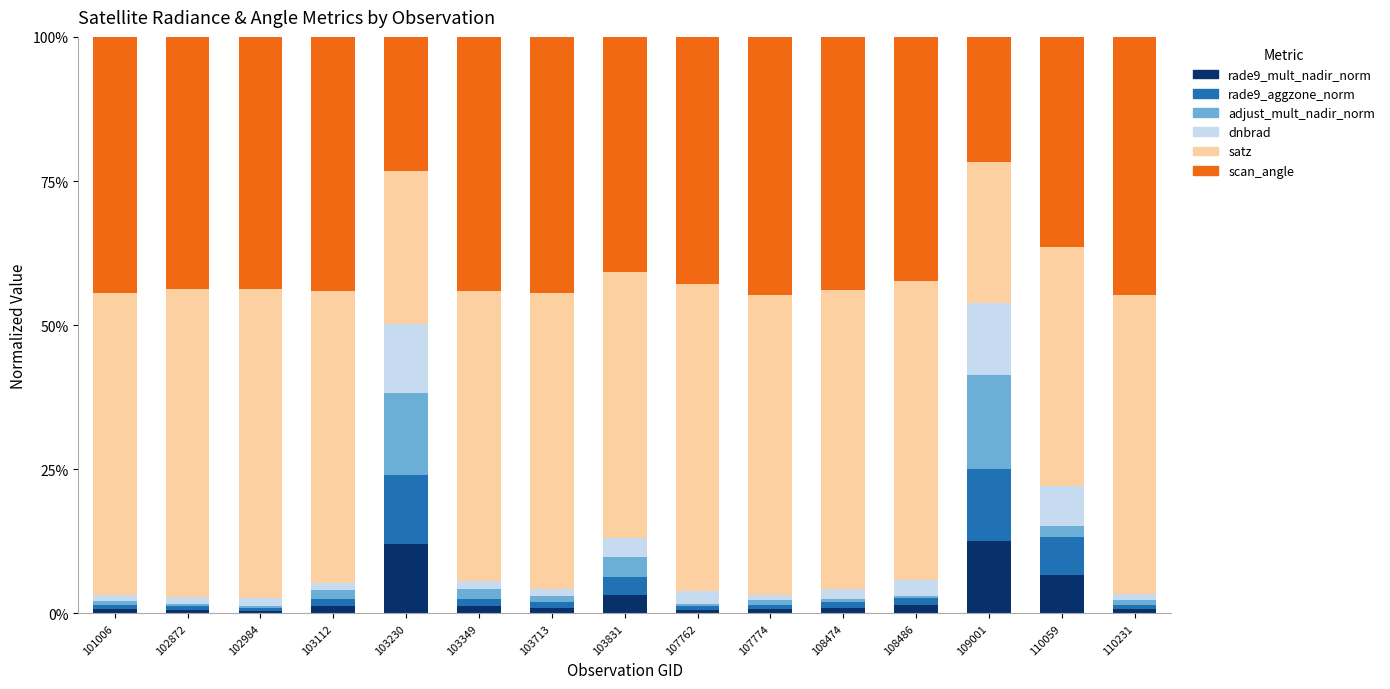

What is the highest value of the rade9_mult_nadir_norm series?

12.5